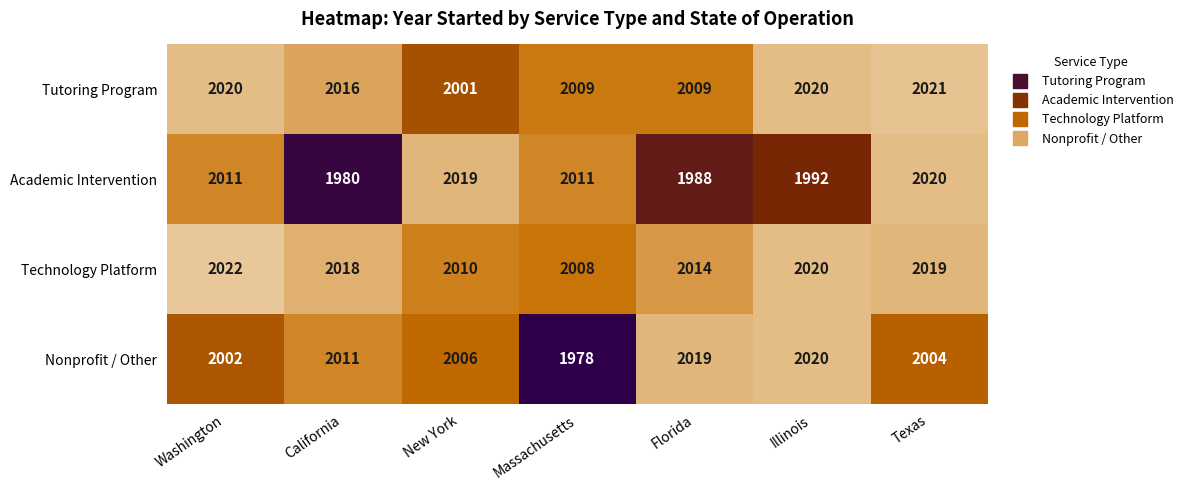

How many categories are shown in the chart?

7